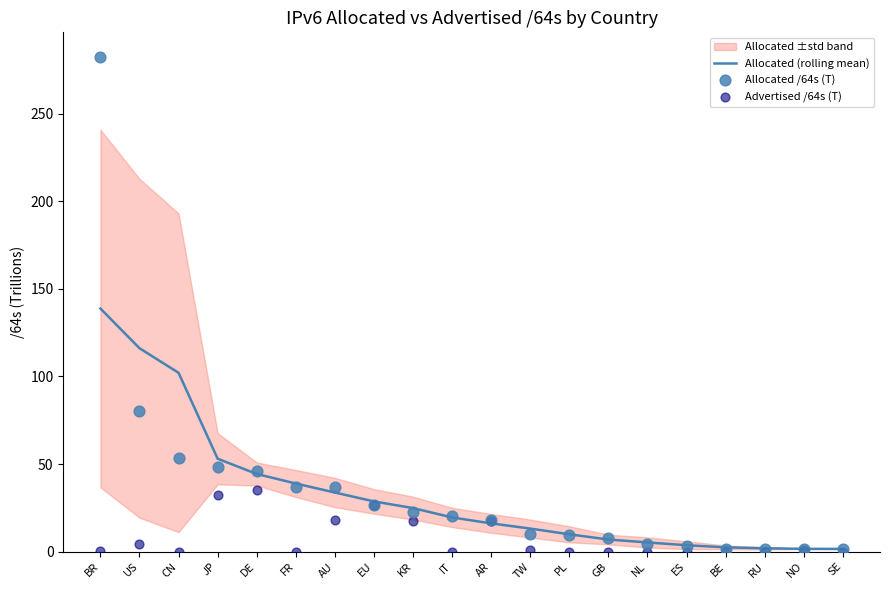

At which category is the sum across all series the highest?

BR